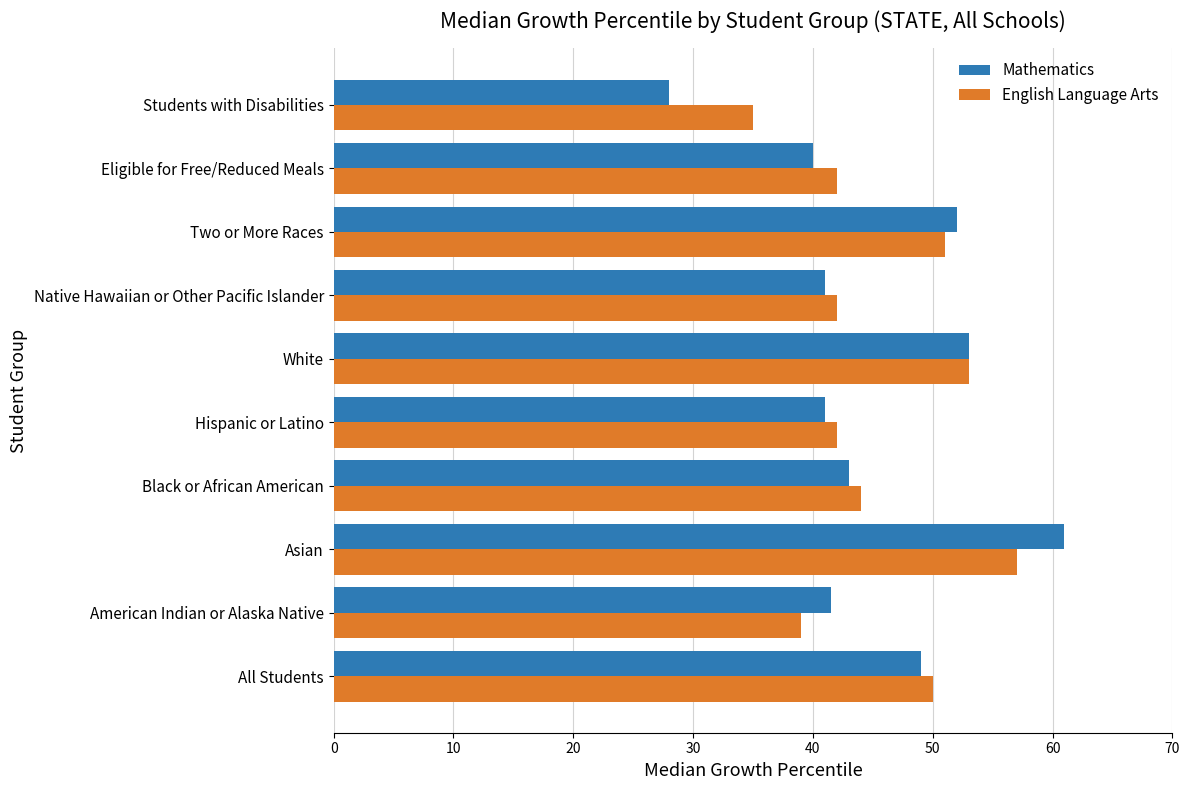

Rank the series by their maximum value, from lowest to highest.

English Language Arts, Mathematics